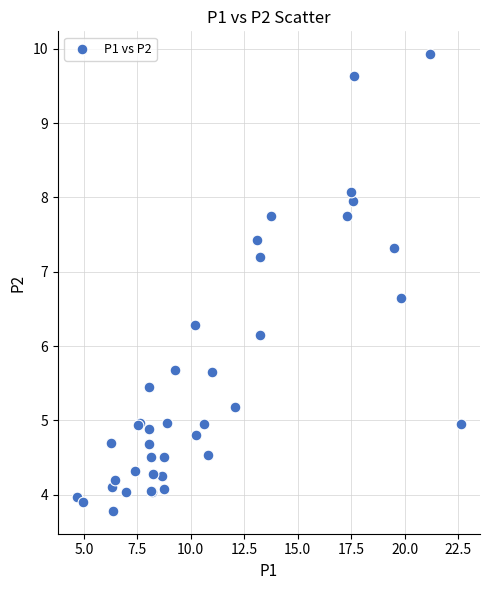

What Y value in the scatter plot is closest to 6?

6.2